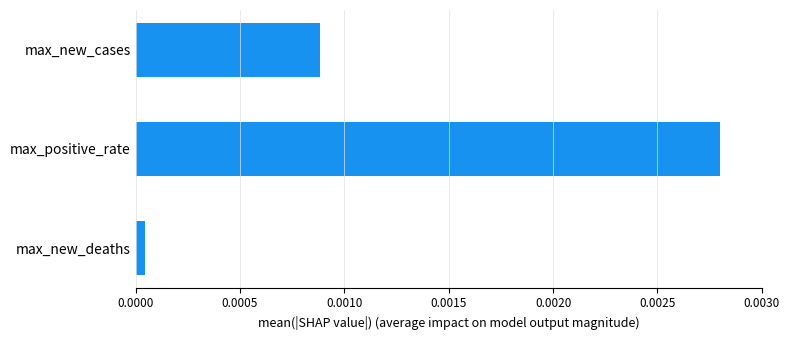

Where is the data nearest to the value 0?

max_new_deaths